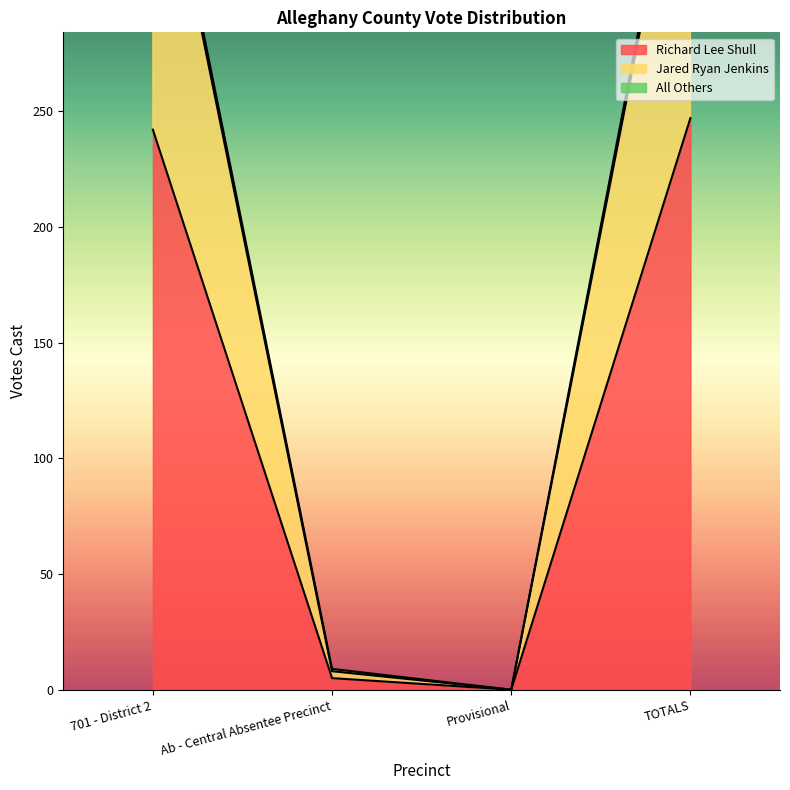

Reading right to left, extract all data points from this chart.

Richard Lee Shull: TOTALS=247	Provisional=0	Ab - Central Absentee Precinct=5	701 - District 2=242
Jared Ryan Jenkins: TOTALS=396	Provisional=0	Ab - Central Absentee Precinct=8	701 - District 2=388